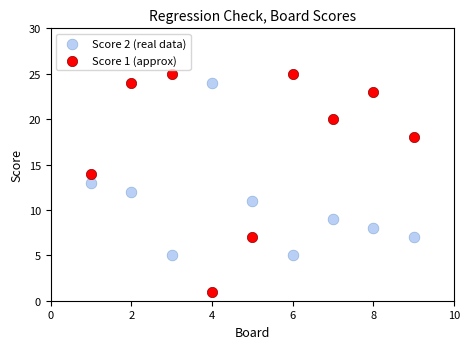

Which series has the largest Y range (max minus min)?

Score 1 (approx)